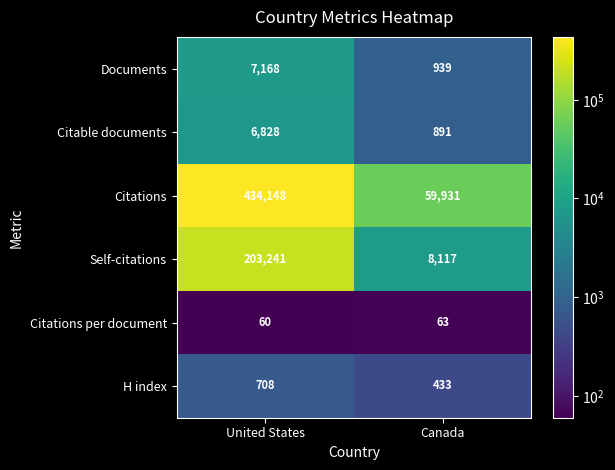

Where is Citations per document nearest to the value 61?

United States